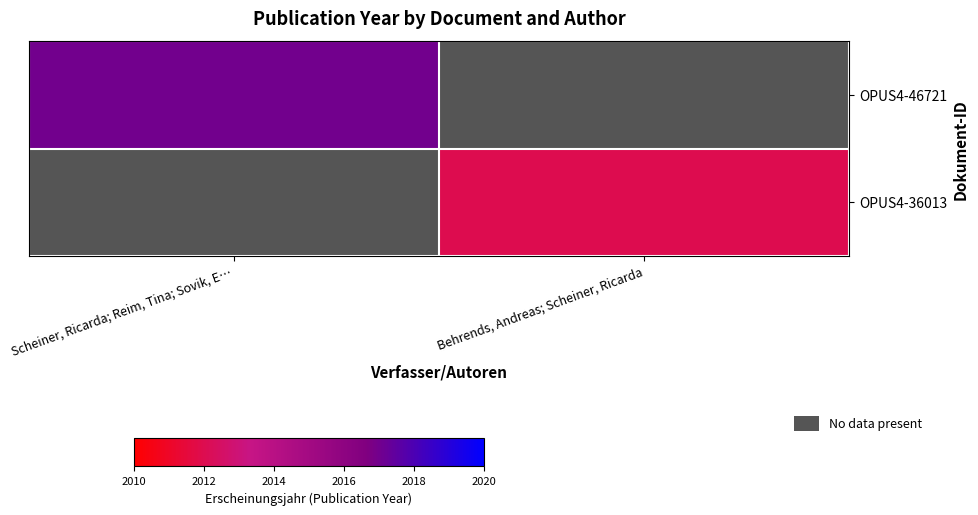

Which series has the largest range (max minus min)?

OPUS4-46721